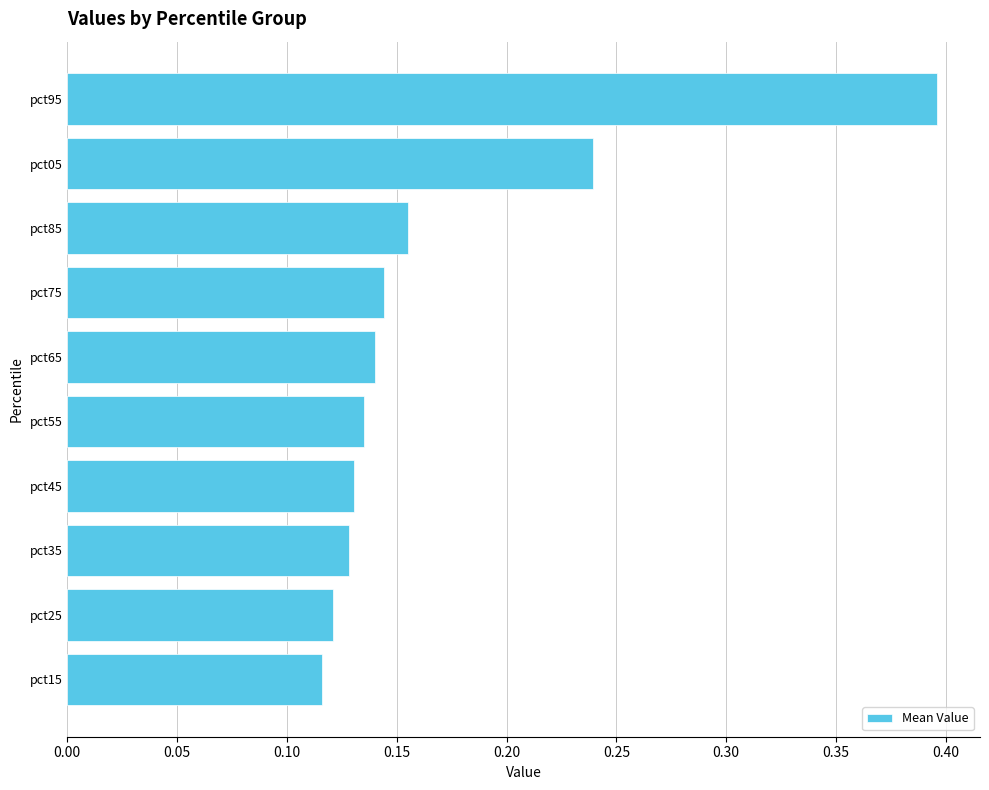

Count the values in the range 0 to 1.

10